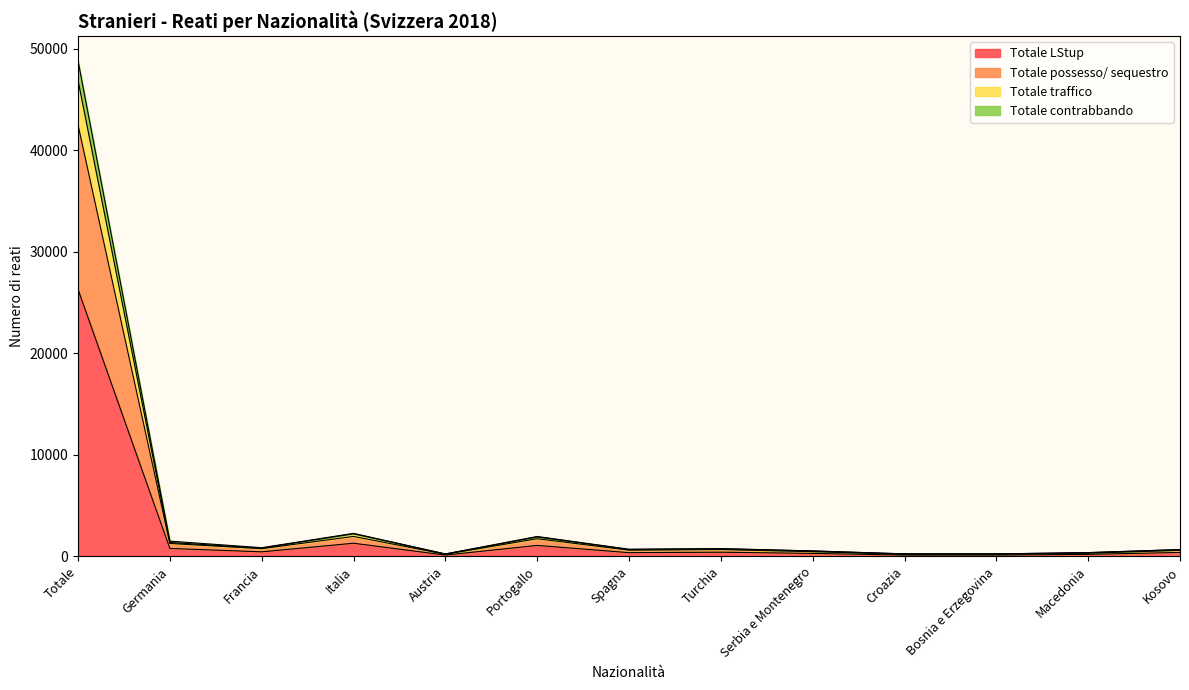

At which category is the sum across all series the highest?

Totale